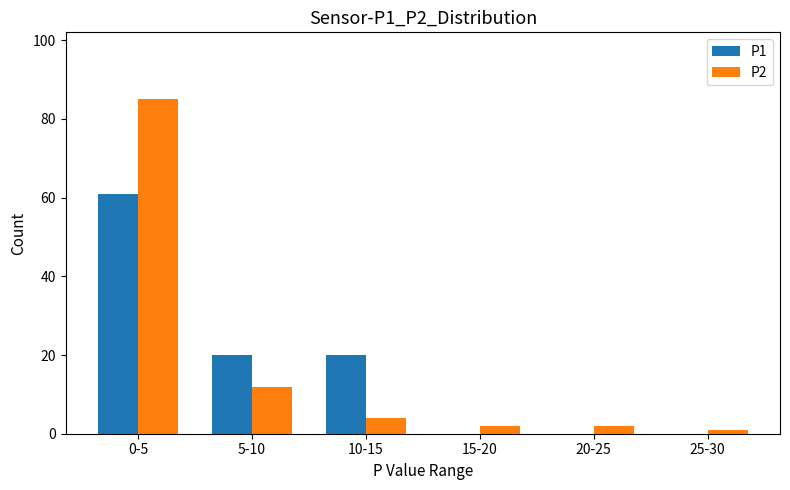

Reading left to right, extract all data points from this chart.

P1: 61	20	20	0	0	0
P2: 85	12	4	2	2	1